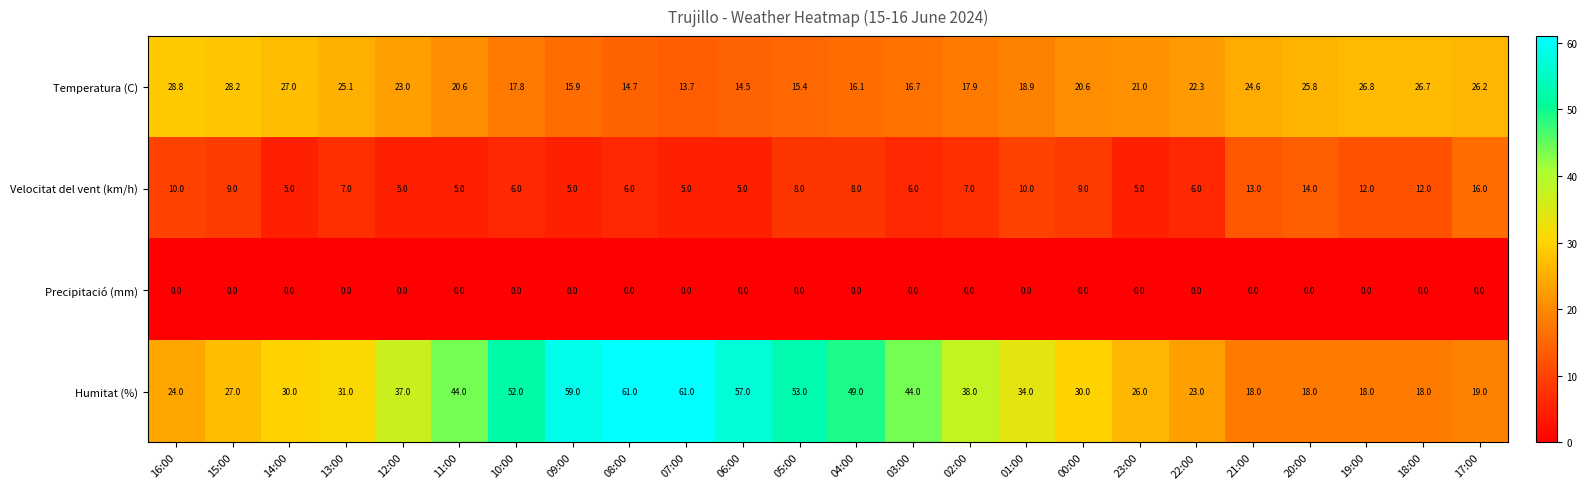

What is the highest value of the Humitat (%) series?

61.0